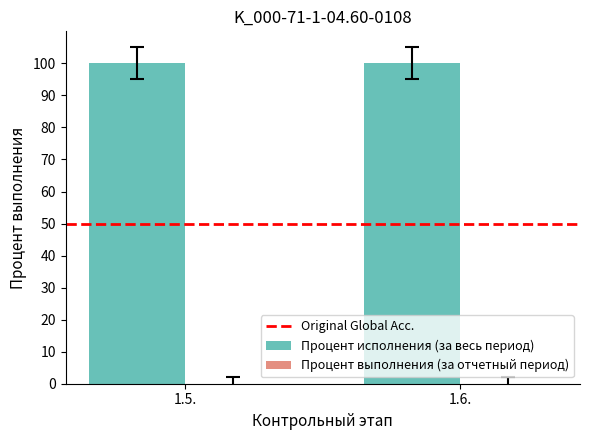

Rank the series by their average value, from highest to lowest.

Процент исполнения (за весь период), Original Global Acc., Процент выполнения (за отчетный период)